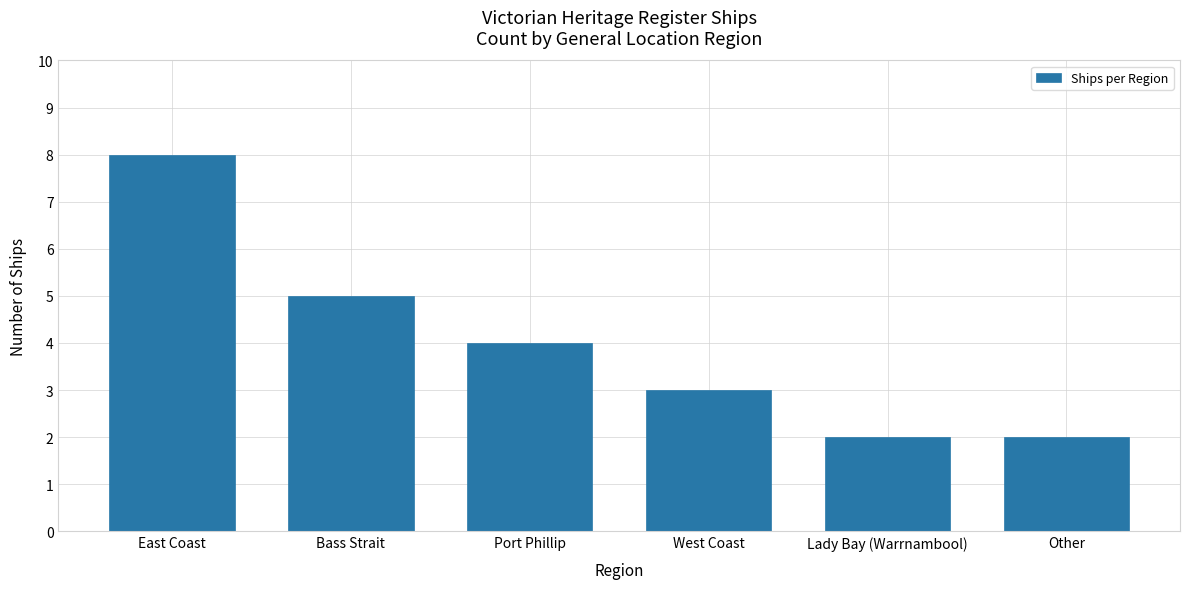

Reading right to left, extract all data points from this chart.

2	2	3	4	5	8